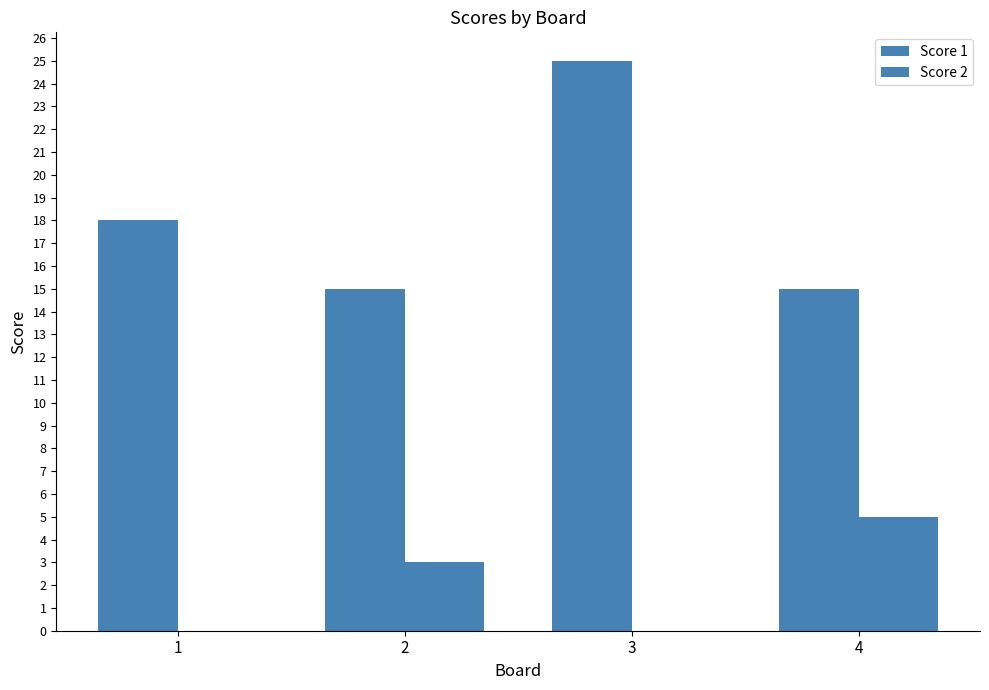

Does the chart contain stacked bars?

No